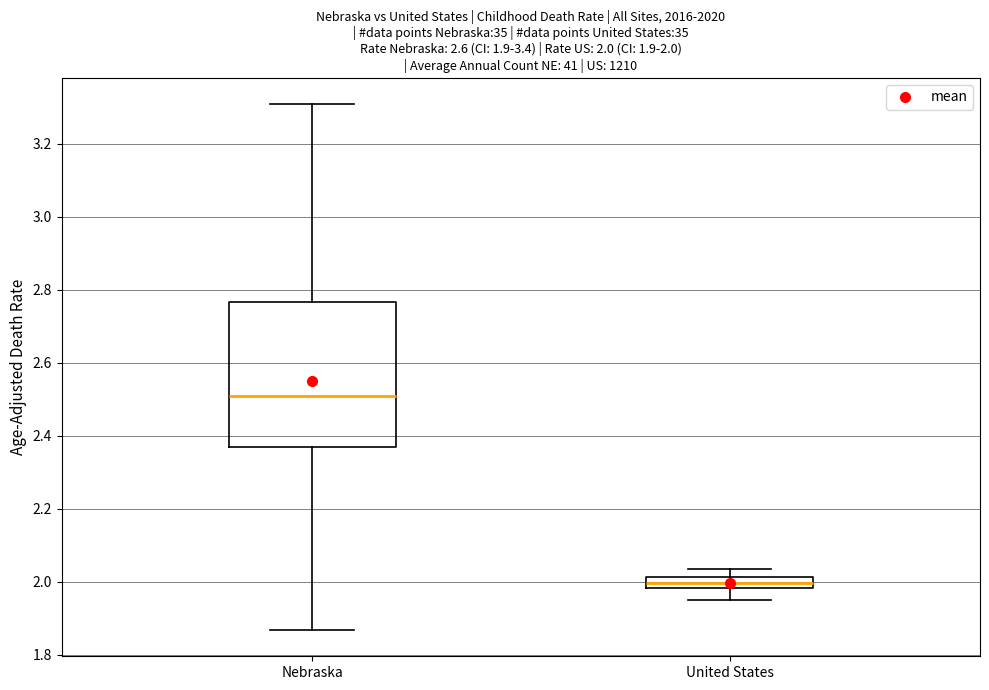

Which box's median line is the highest?

Nebraska